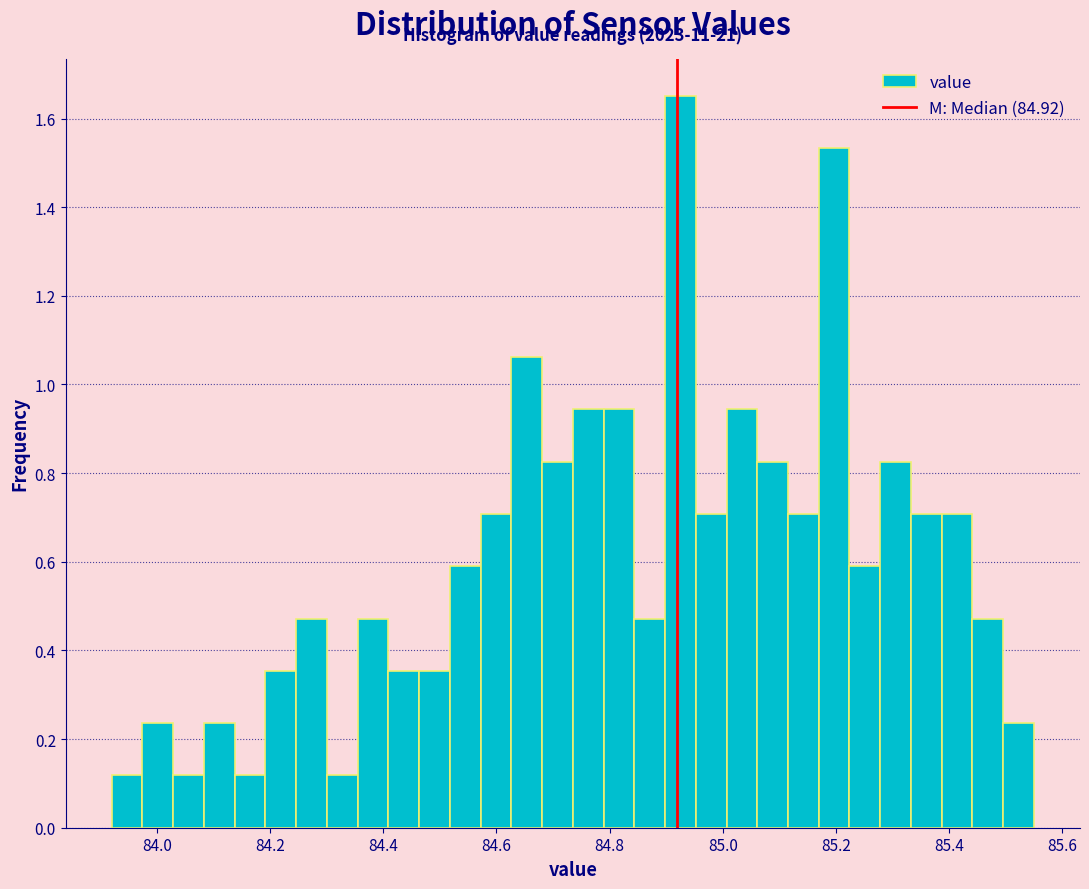

Around what value on the x-axis is the tallest bar? Give the approximate position of its centre, as read against the axis.

84.92